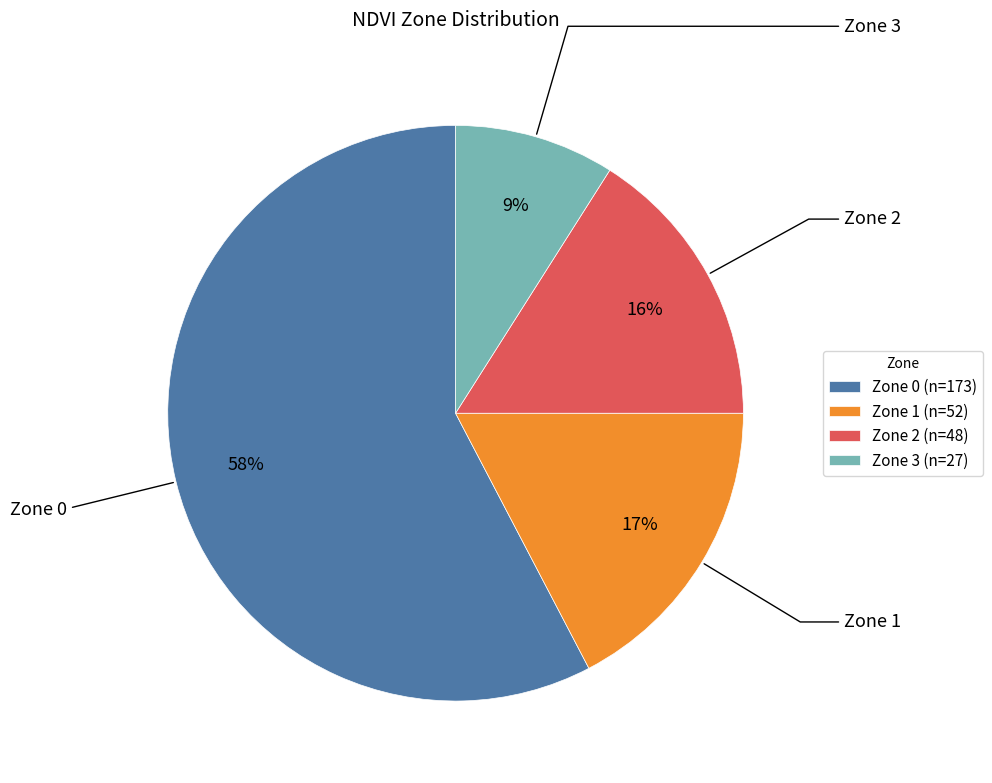

Is the sum of Zone 0 and Zone 1 greater than half?

Yes